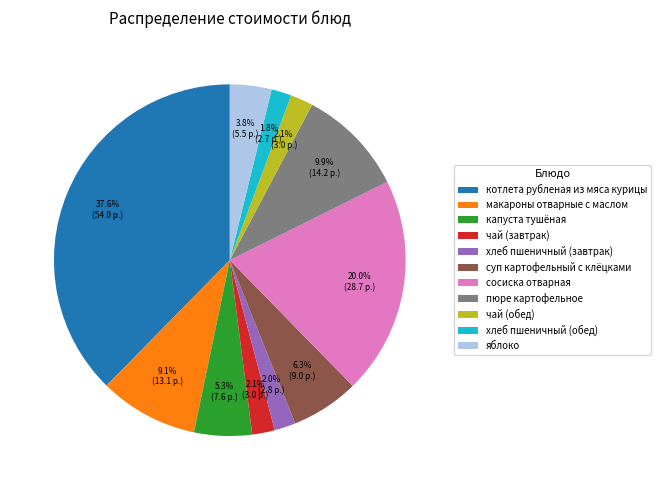

What is the ratio of the value at чай (обед) to the value at сосиска отварная?

0.1